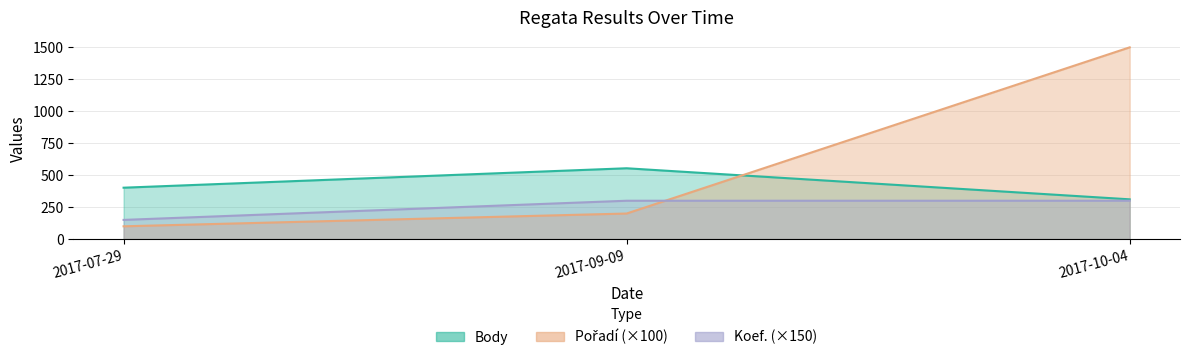

True or false: Body has a value of 402 at 2017-07-29.

True